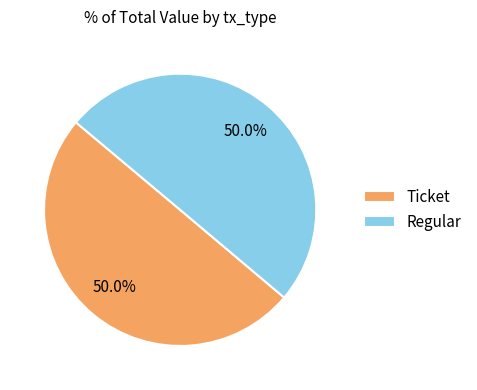

Approximately how many times larger is the value at Regular compared to Ticket?

1.0